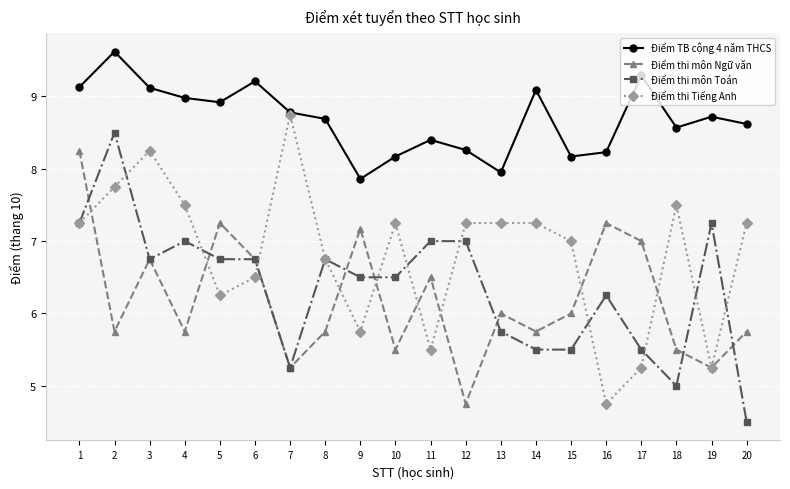

Which series changed the most between 8 and 14?

Điểm thi môn Toán